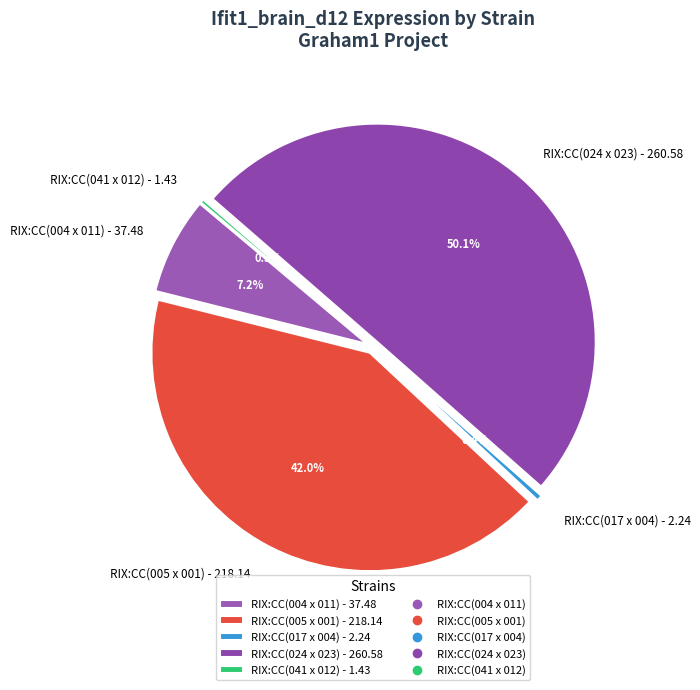

Rank the categories by value from highest to lowest.

RIX:CC(024 x 023), RIX:CC(005 x 001), RIX:CC(004 x 011), RIX:CC(017 x 004), RIX:CC(041 x 012)